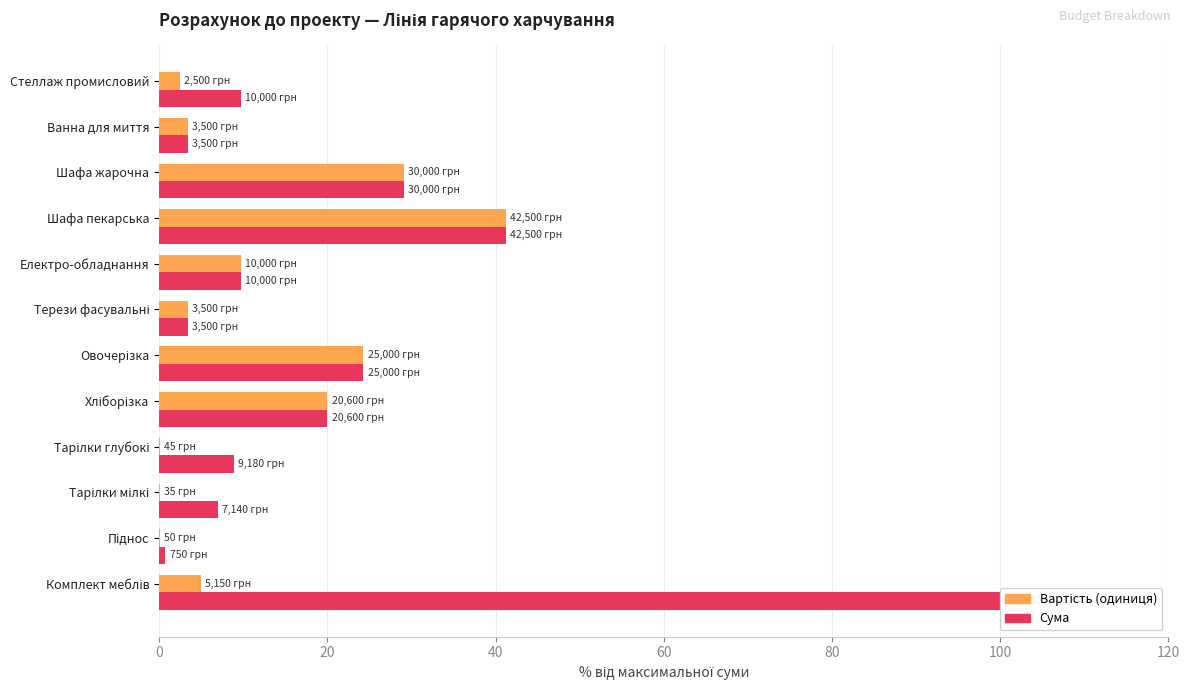

What is the maximum value shown in the chart?

100.0